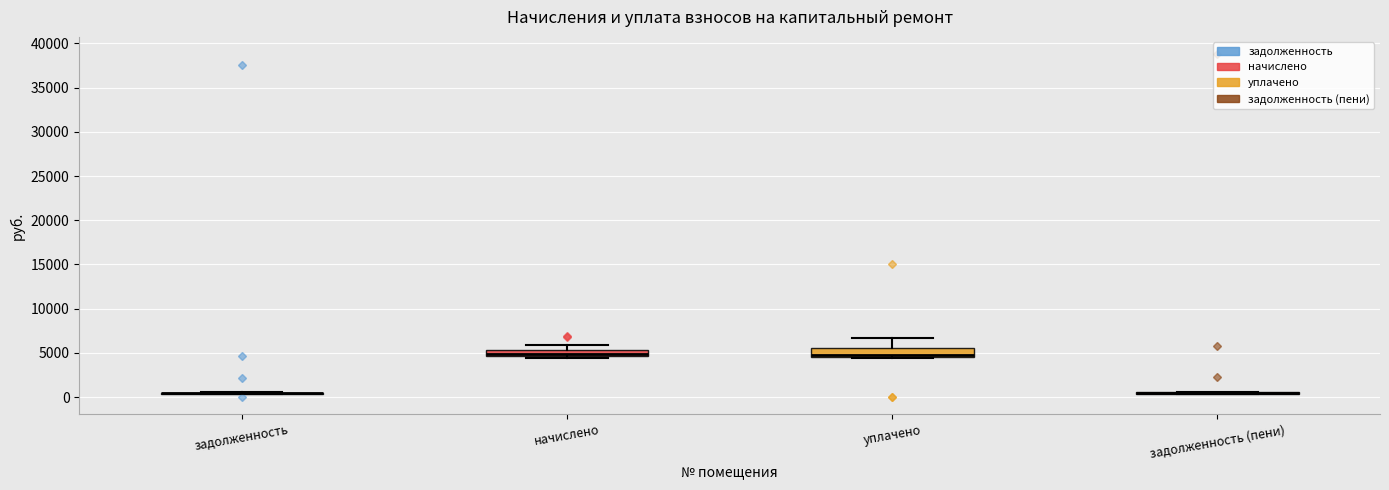

Reading left to right, read every box against the y-axis: the position of its median line, the range the box covers, and the ends of its whiskers. The values are not printed on the chart, so give them approximately, as read against the axis.

задолженность: box collapsed to a line at 500, whiskers 500 to 500
начислено: median 5000, box 4500 to 5500, whiskers 4500 to 6000
уплачено: median 4500 (drawn on the box's lower edge), box 4500 to 5500, whiskers 4500 to 6500
задолженность (пени): box collapsed to a line at 500, whiskers 500 to 500